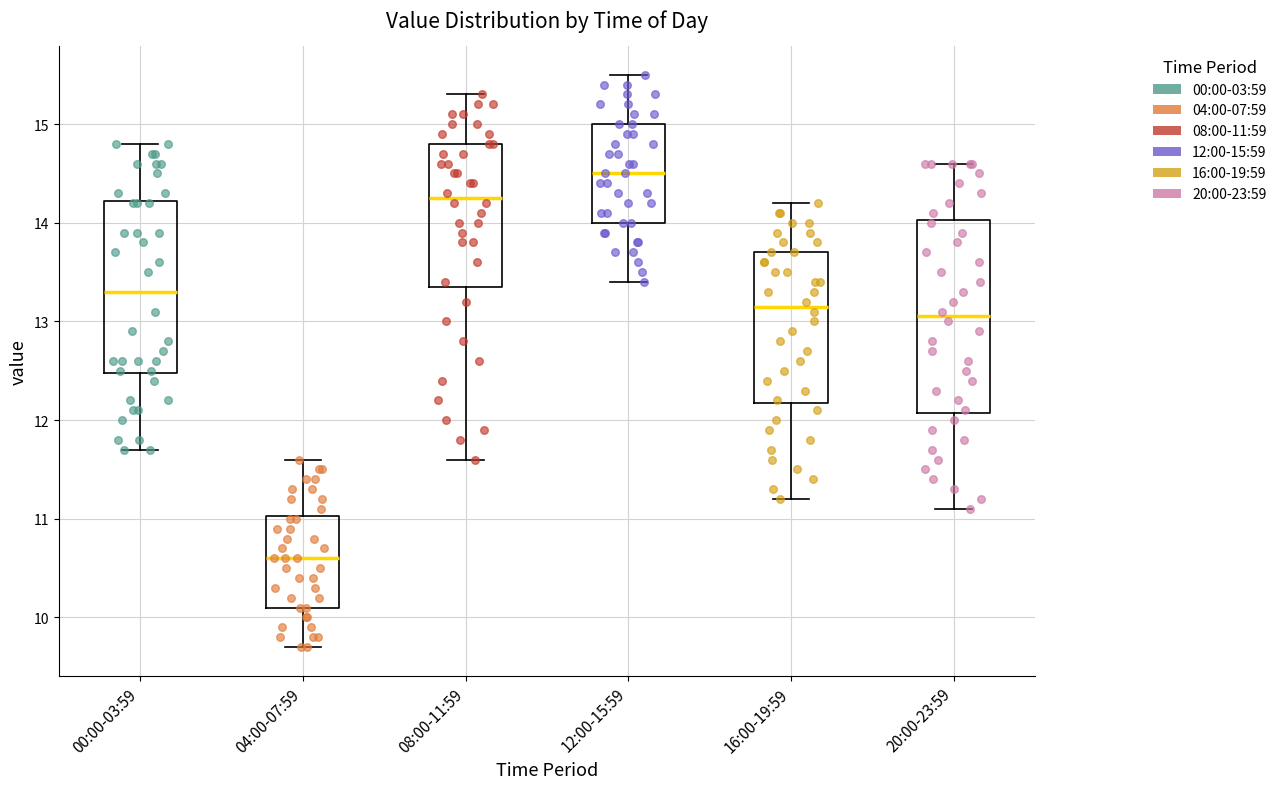

Which box has the highest median line?

12:00-15:59